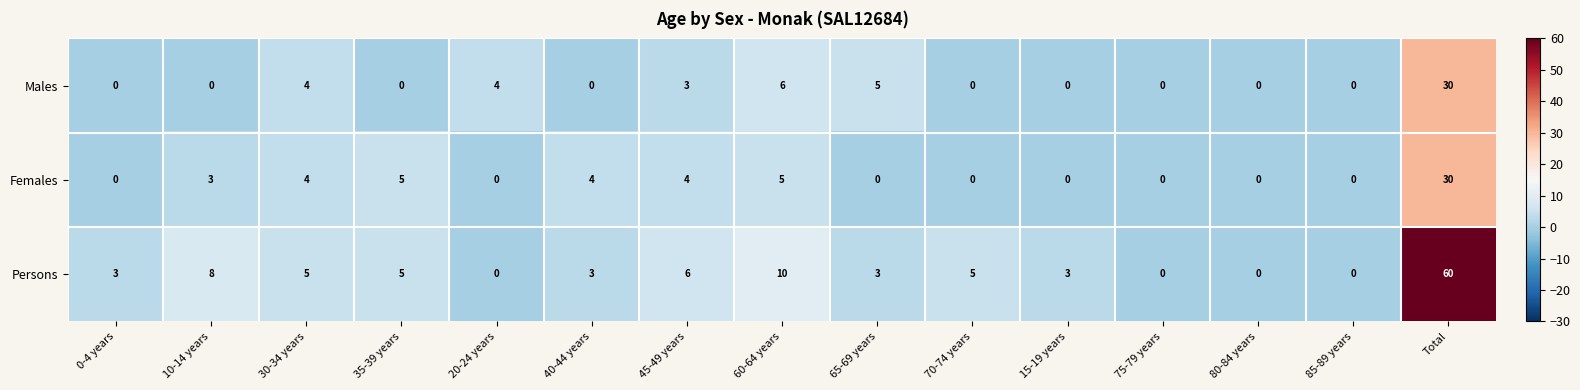

What is the difference between the maximum and minimum values in the Males series?

30